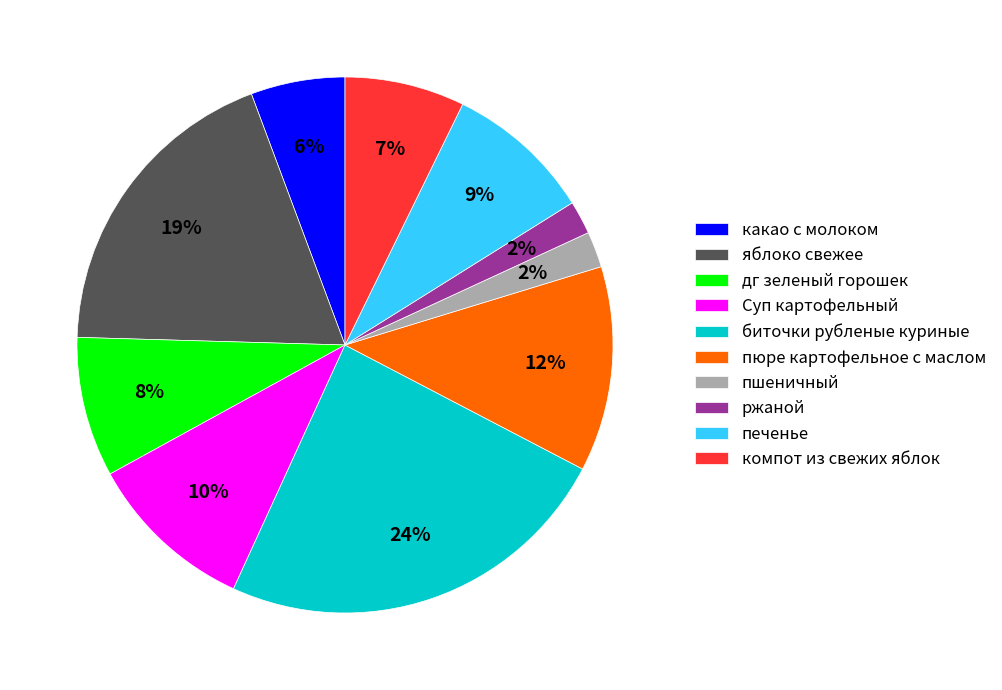

What percentage is the яблоко свежее slice, to the nearest percent?

19%